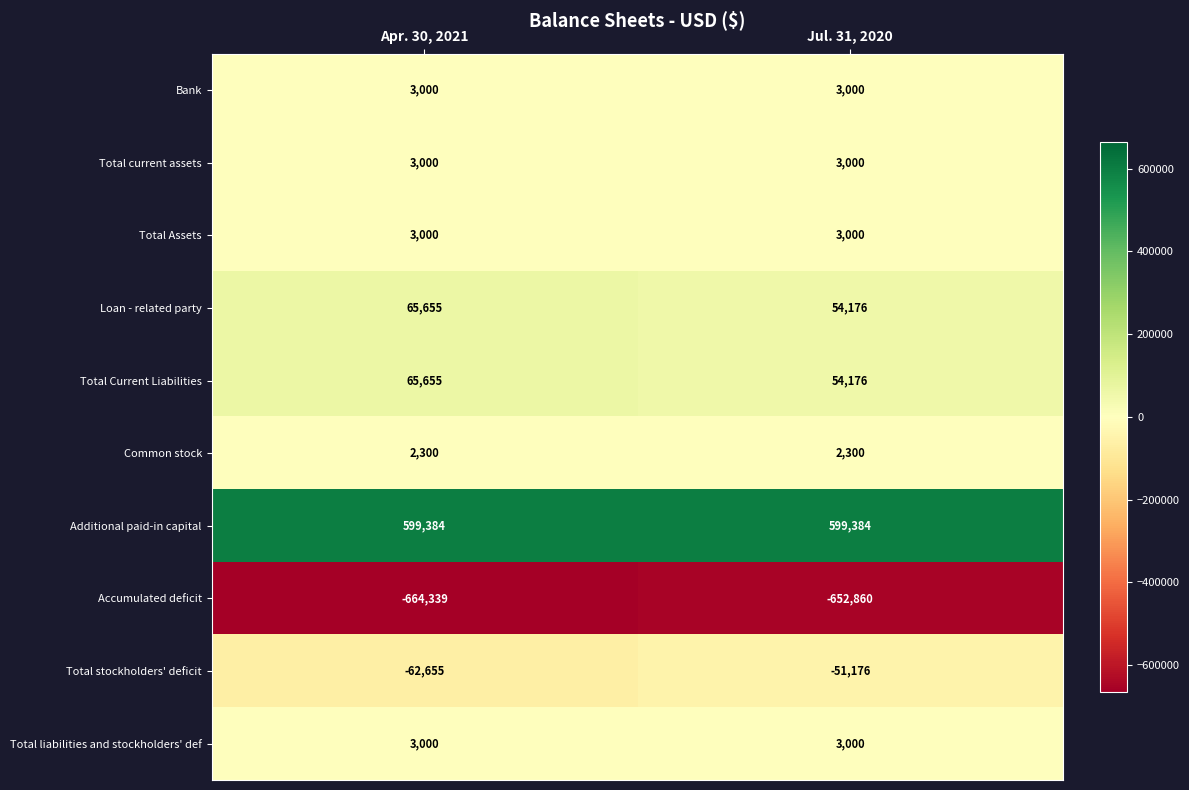

Is the value of Total Current Liabilities at Jul. 31, 2020 greater than the value of Common stock at Jul. 31, 2020?

Yes